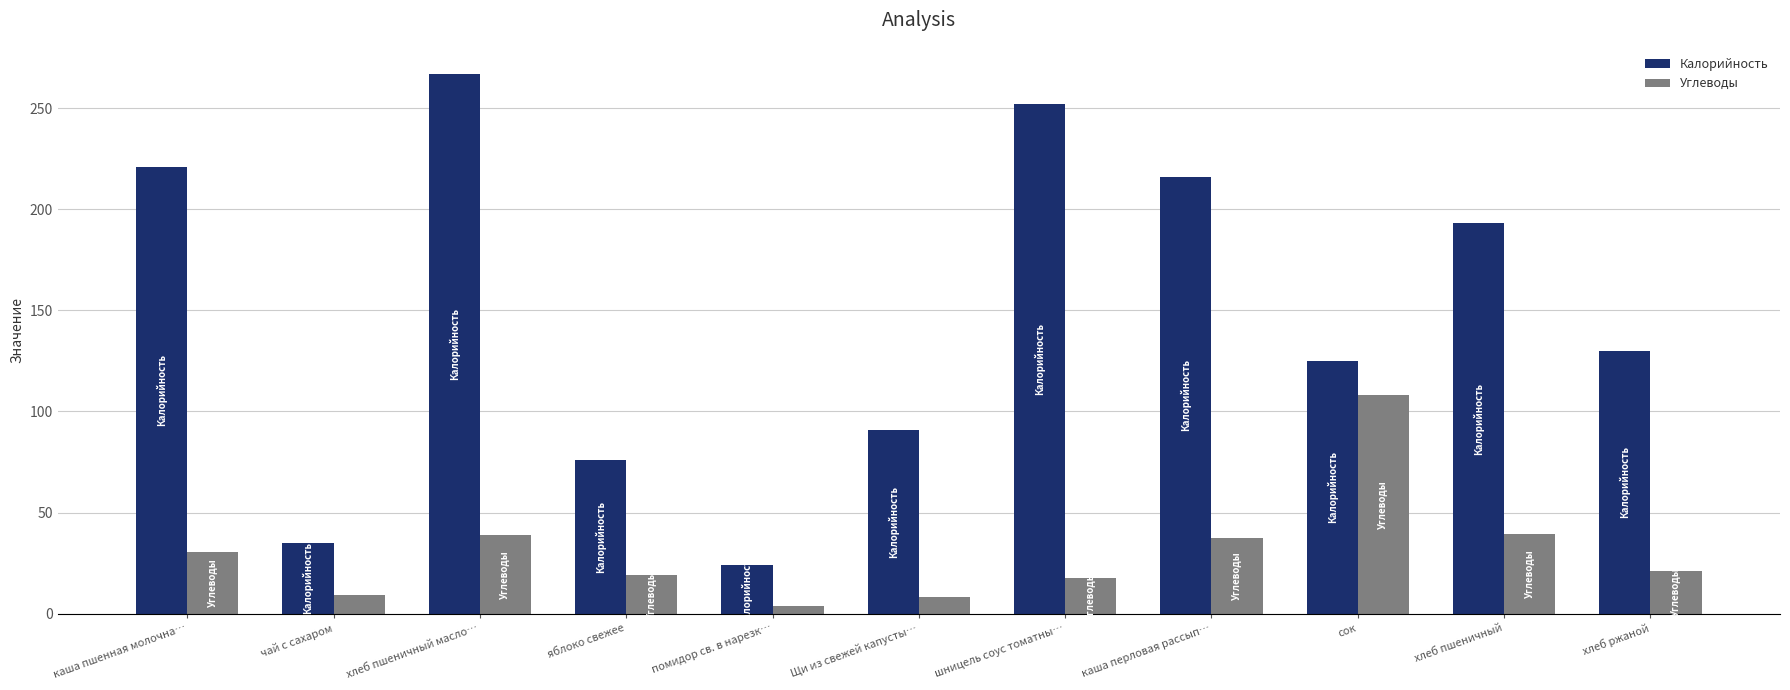

Which series has the largest range (max minus min)?

Калорийность